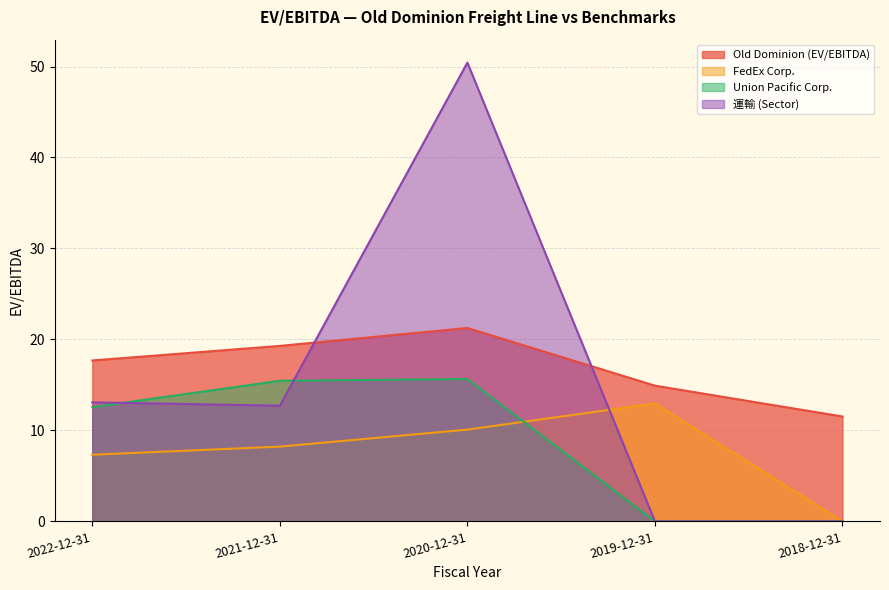

The value of Old Dominion (EV/EBITDA) at 2022-12-31 is 27.0. True or false?

False